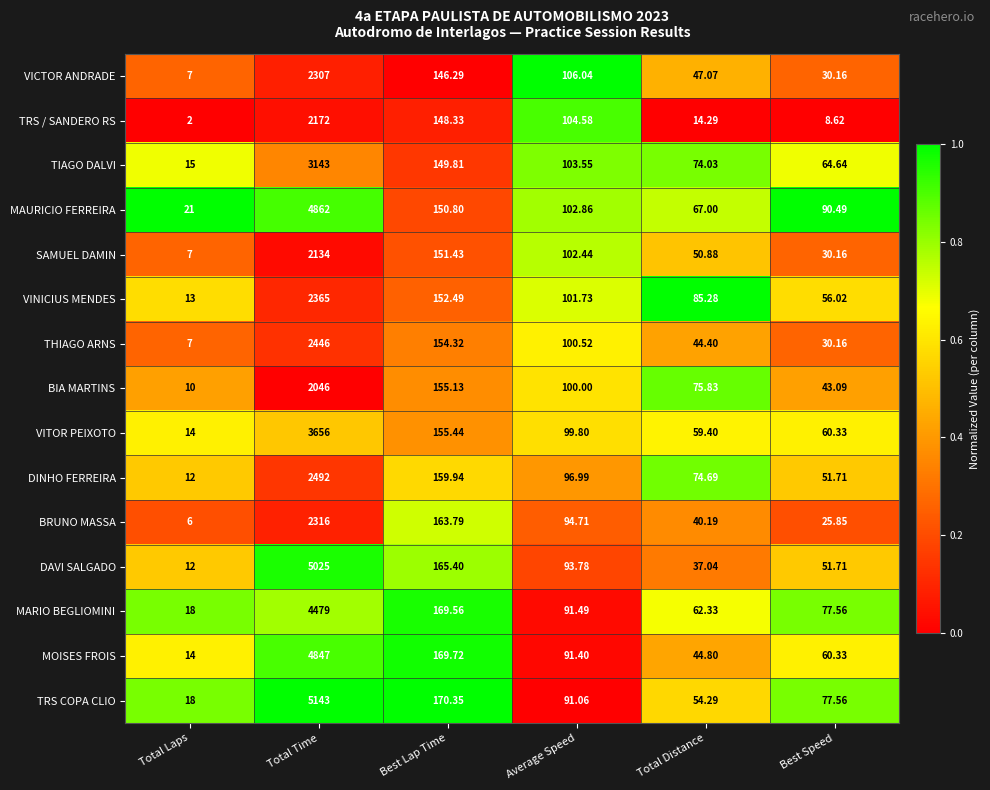

How many series are shown in this chart?

15